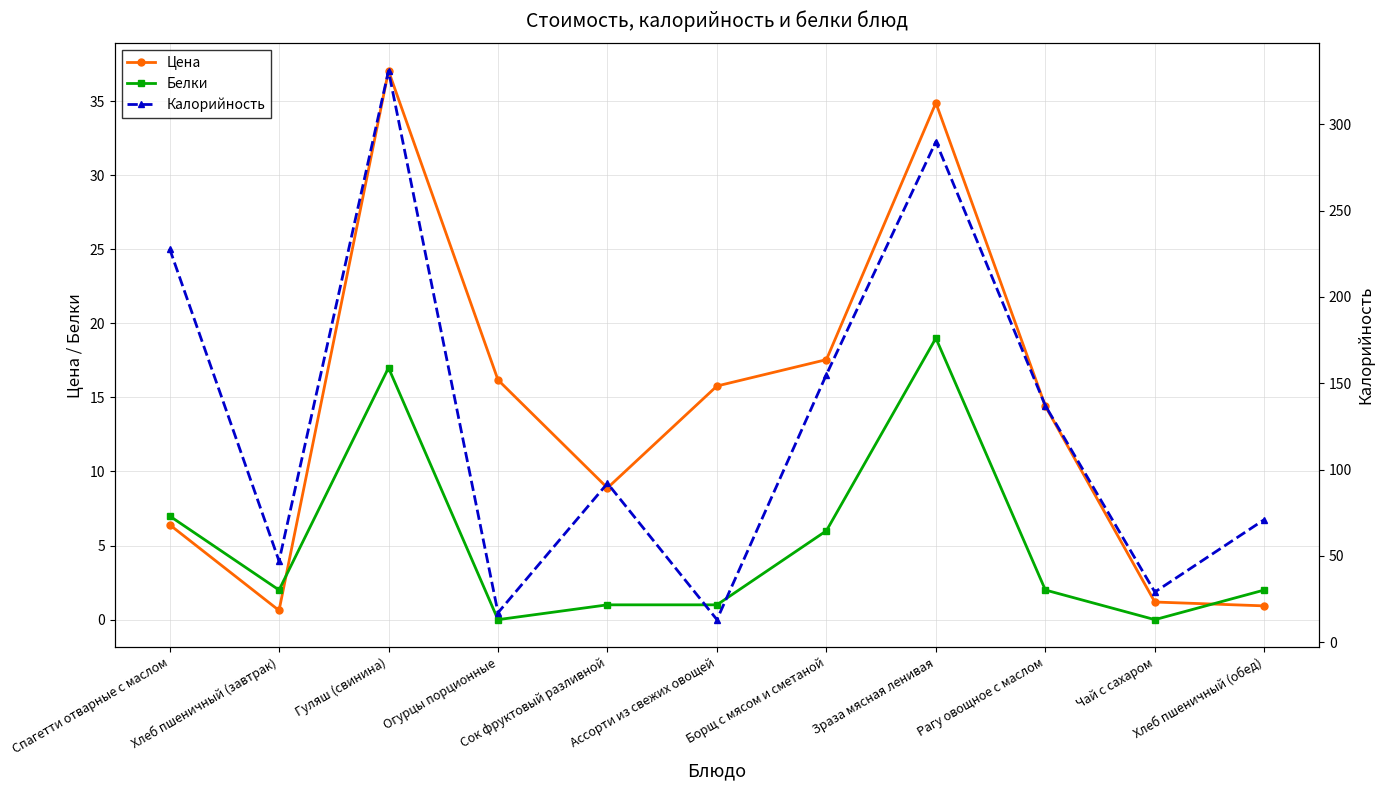

Which series ends up on top after the final intersection of Калорийность and Цена?

Калорийность